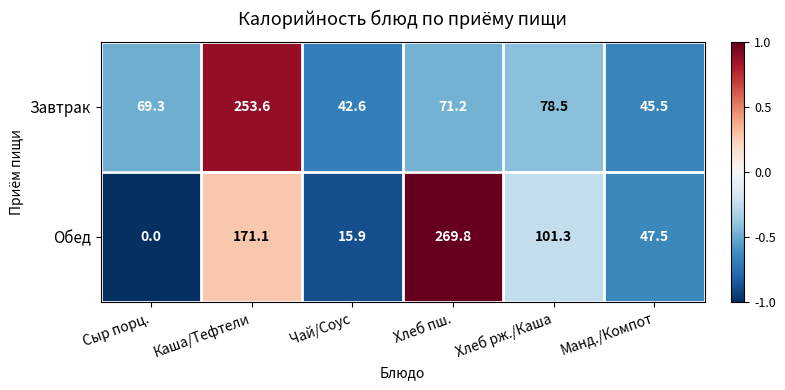

Which series changed the most between Чай/Соус and Хлеб рж./Каша?

Обед